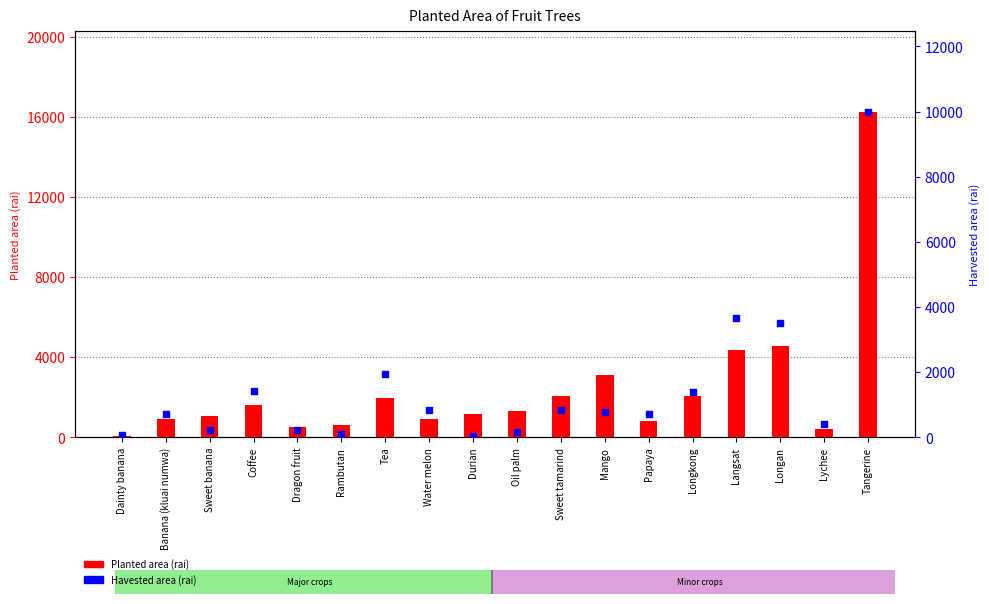

Which series reaches the minimum Y coordinate?

Havested area (rai)